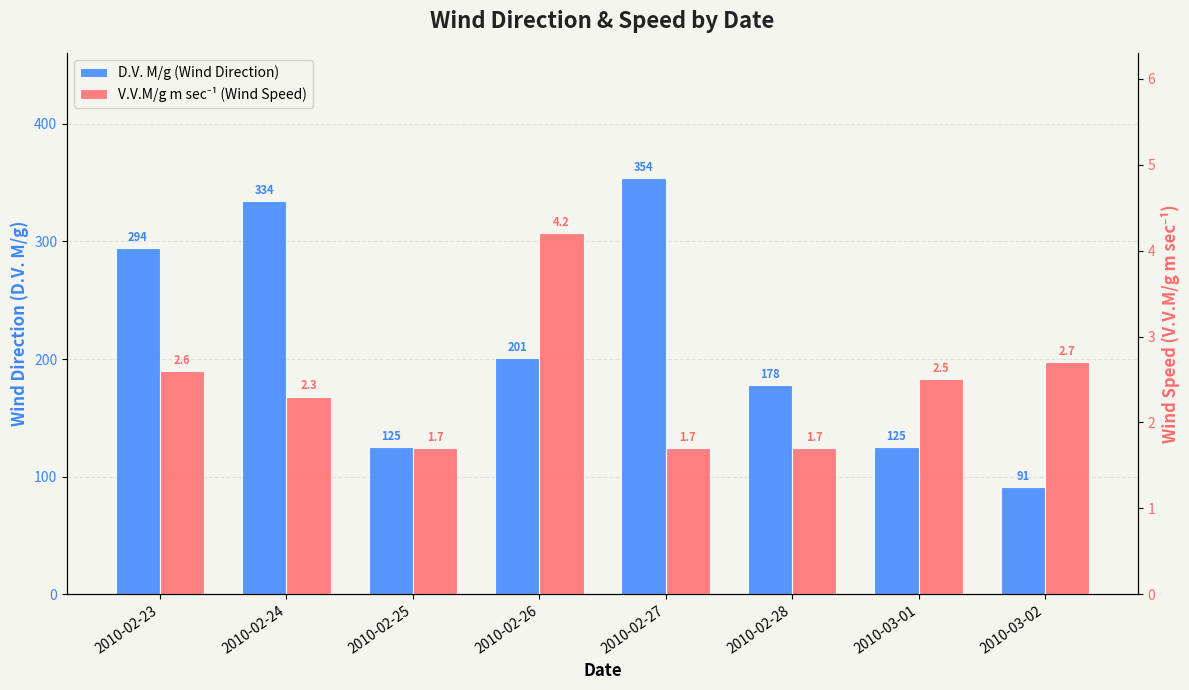

Reading left to right, transcribe all the data shown in this chart.

D.V. M/g: 294.0	334.0	125.0	201.0	354.0	178.0	125.0	91.0
V.V.M/g m sec-1: 2.6	2.3	1.7	4.2	1.7	1.7	2.5	2.7